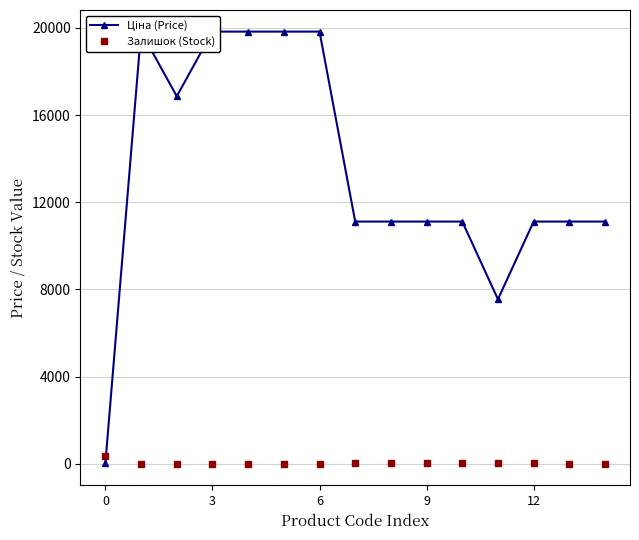

What are all the series names shown in the legend?

Ціна (Price), Залишок (Stock)